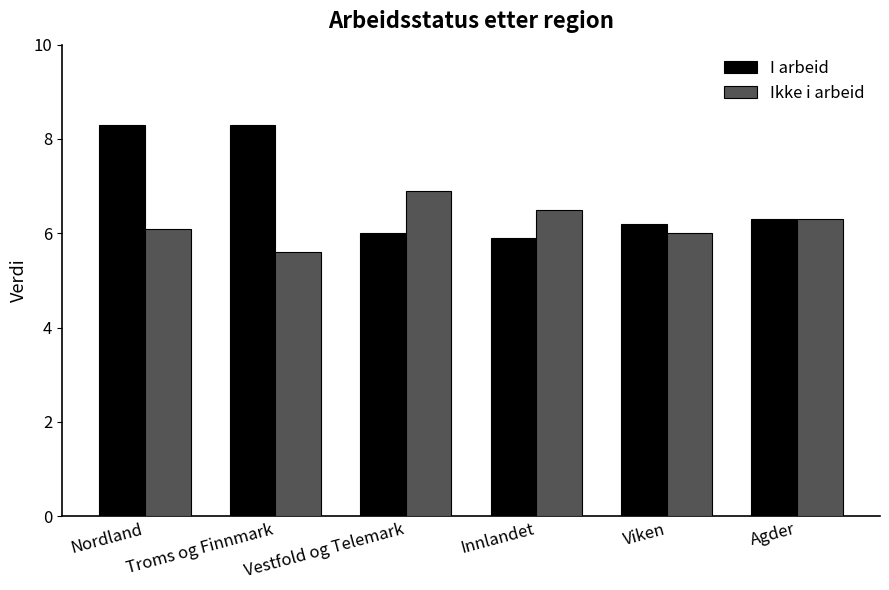

The value of Ikke i arbeid at Nordland is 9.6. True or false?

False